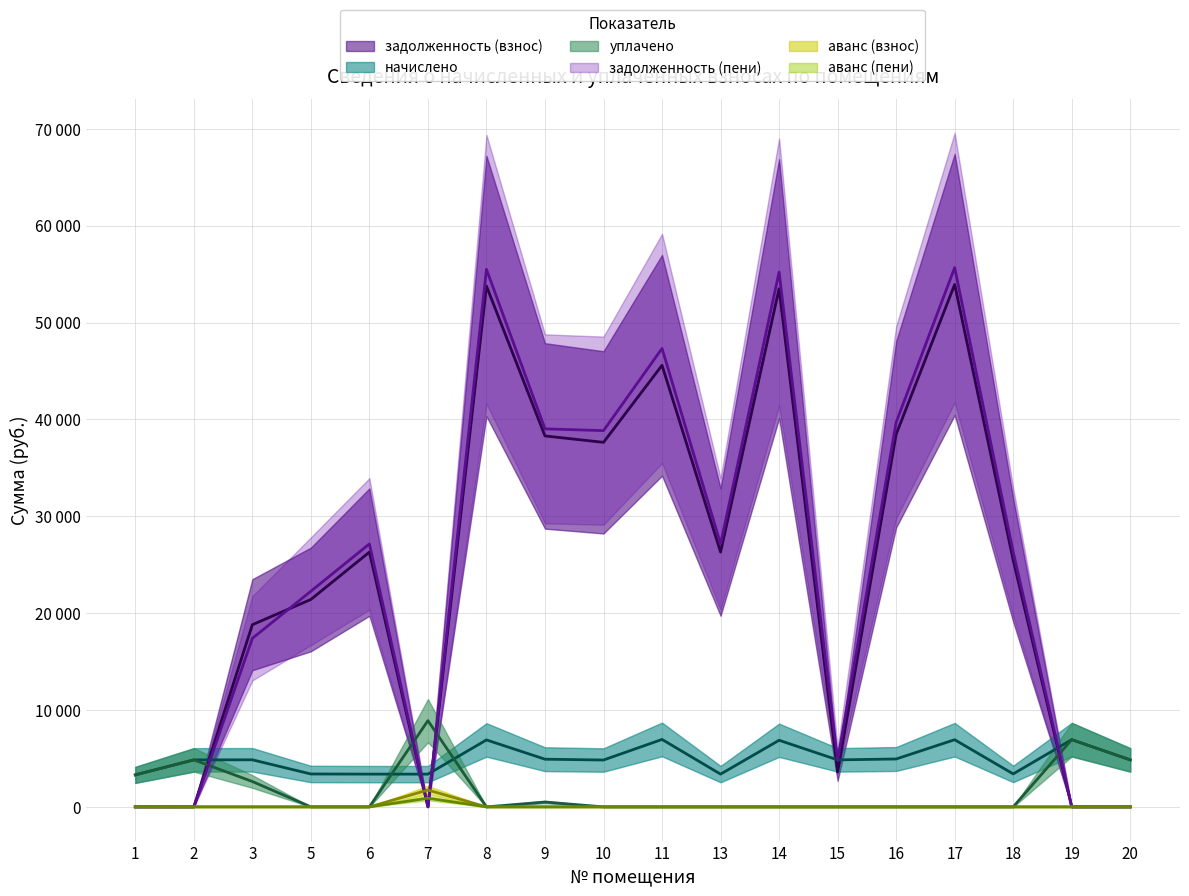

Which series ends up on top after the final intersection of задолженность (пени) and аванс (пени)?

задолженность (пени)